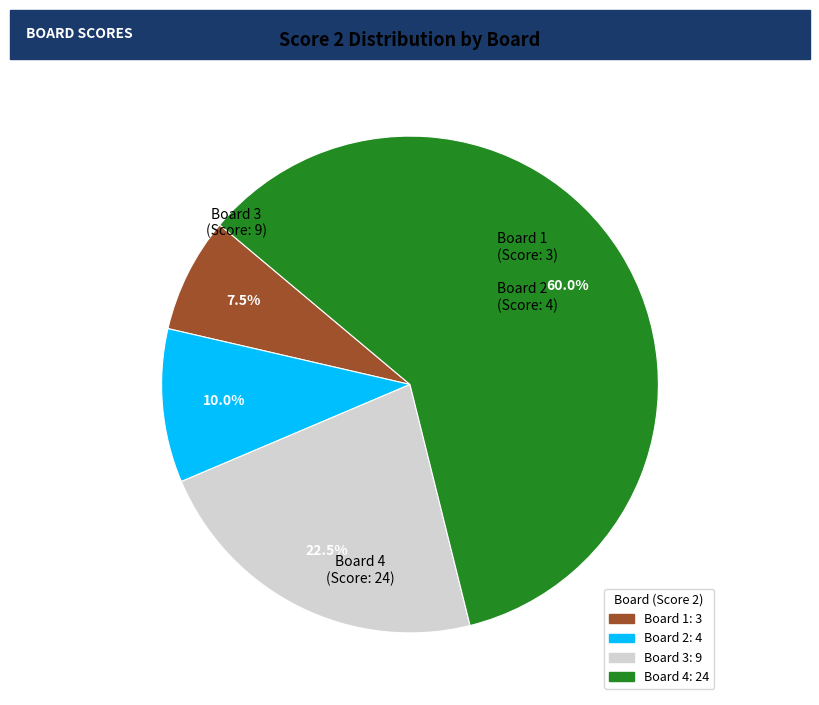

Is there any slice that represents more than half of the pie?

Yes